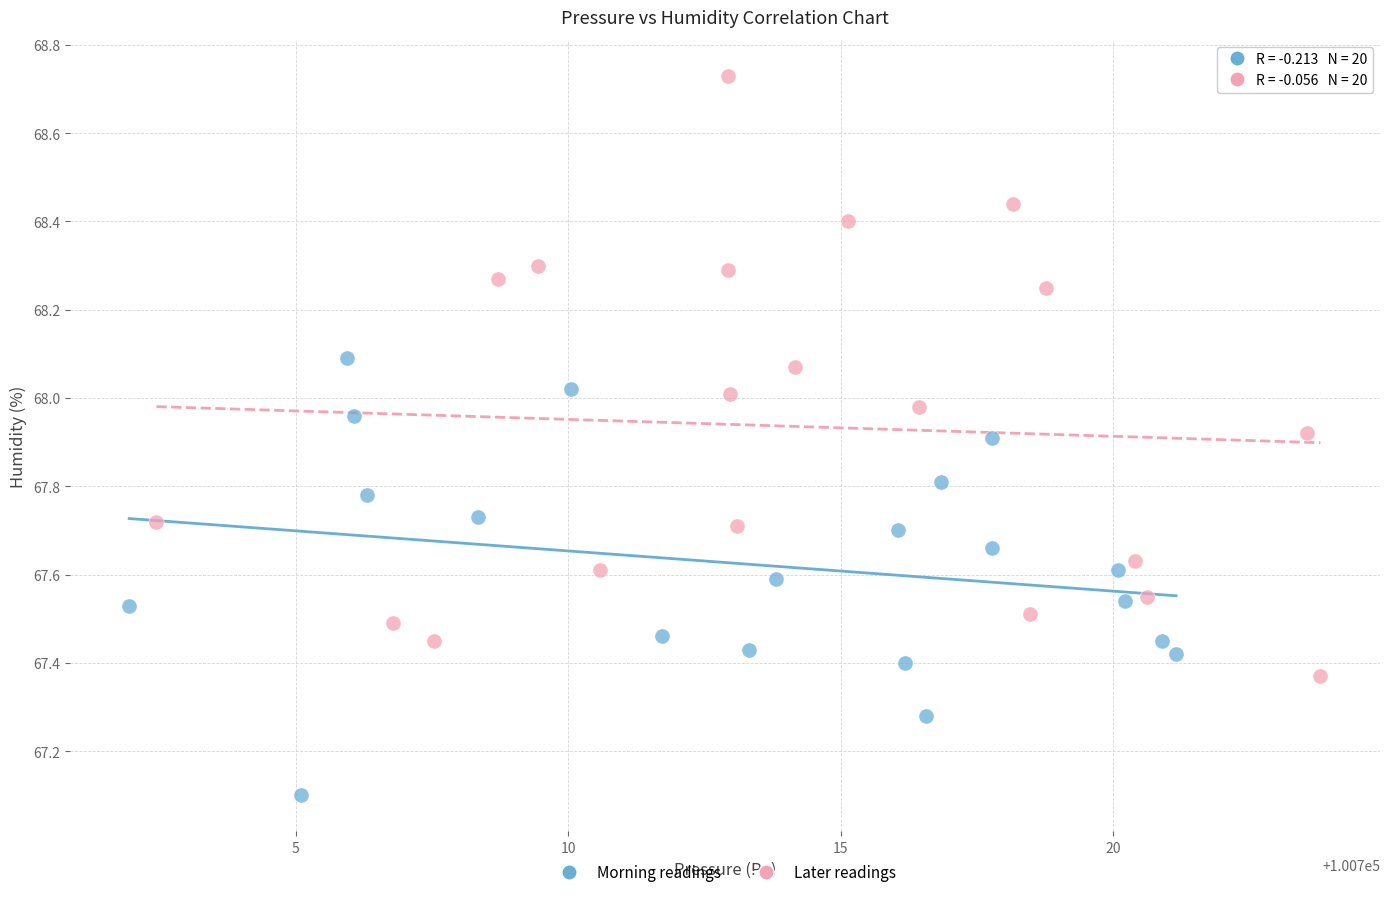

Which series has the largest Y range (max minus min)?

Later readings